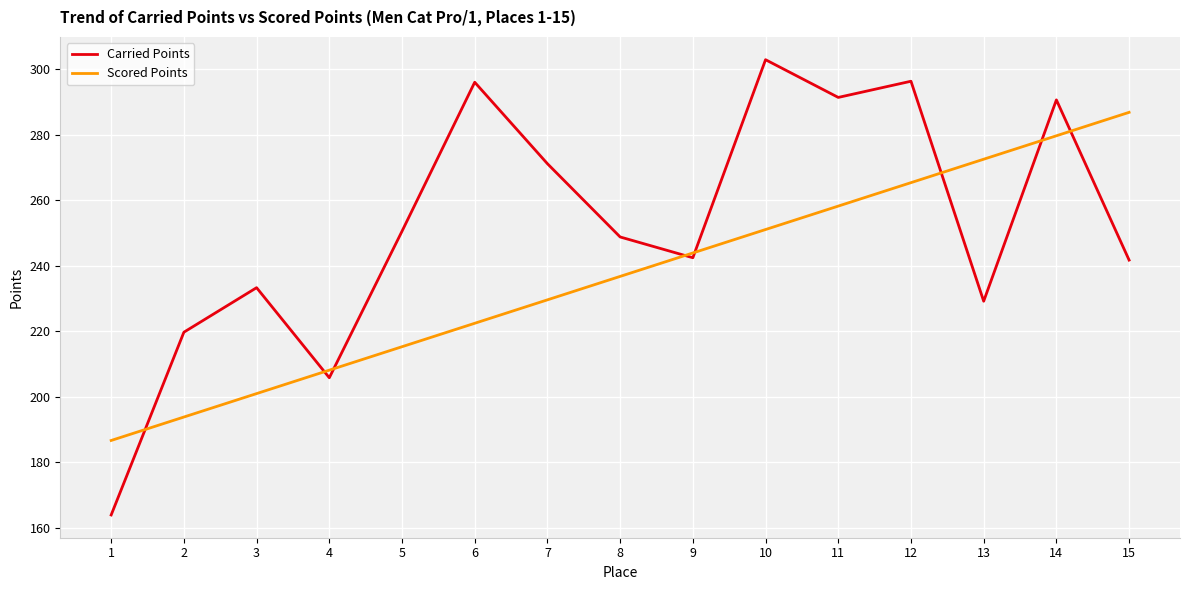

What is the difference between the Scored Points values at 5 and 15?

71.5